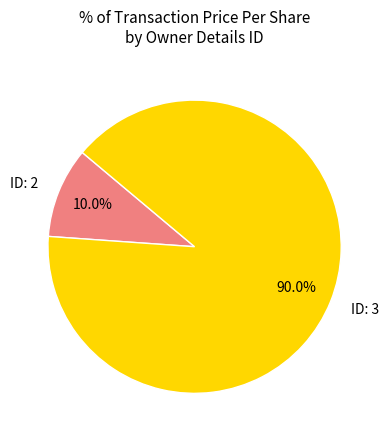

Rank the categories by value from lowest to highest.

ID: 2, ID: 3